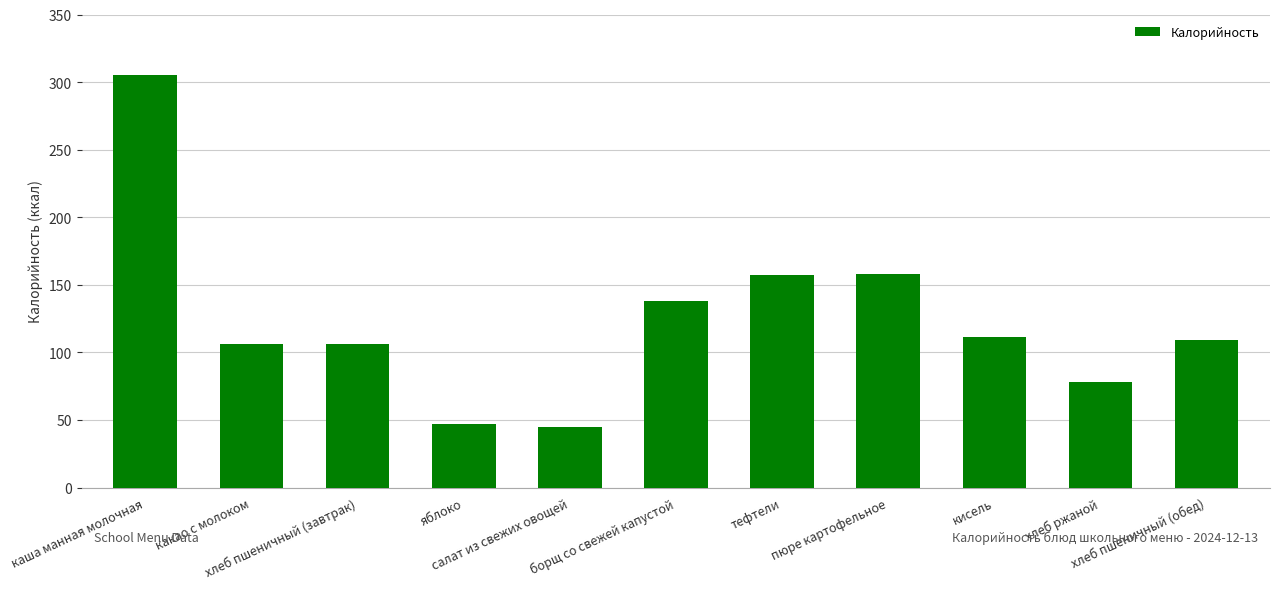

What is the smallest value displayed?

45